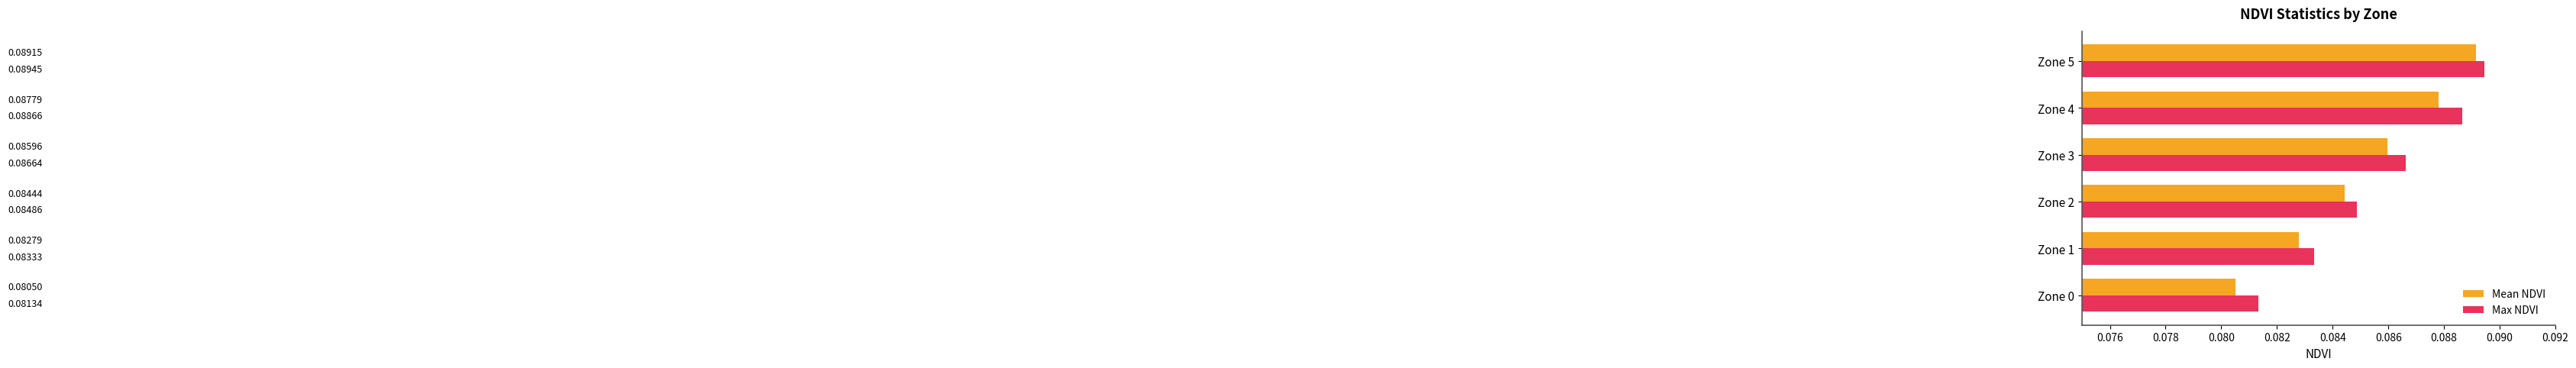

Which series has the widest spread of values?

Mean NDVI